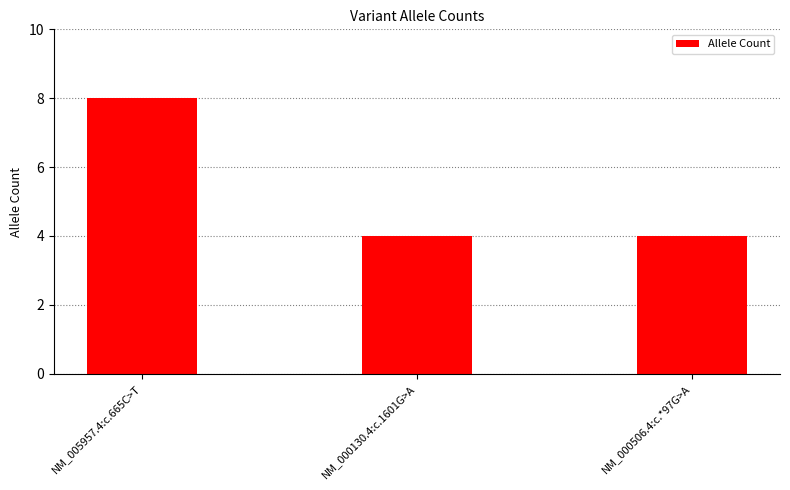

Does the chart contain any negative values?

No